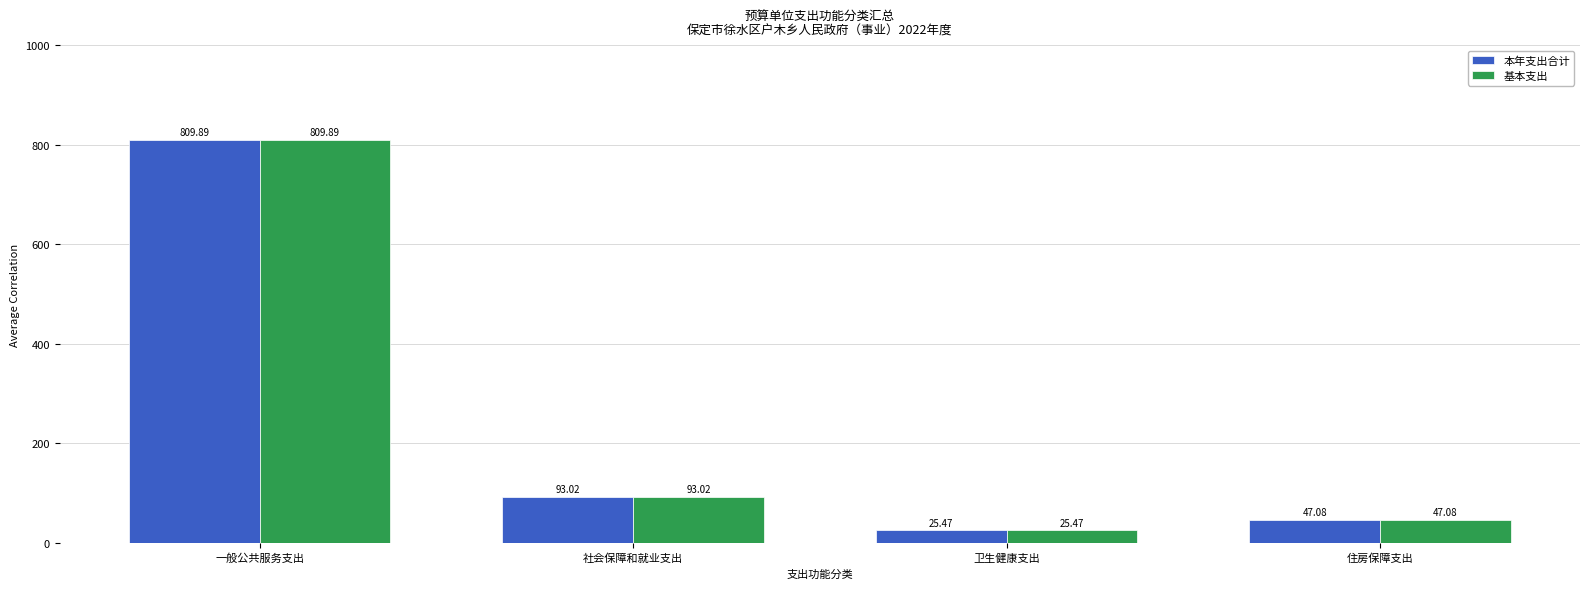

At which label is 基本支出 closest to 417?

社会保障和就业支出